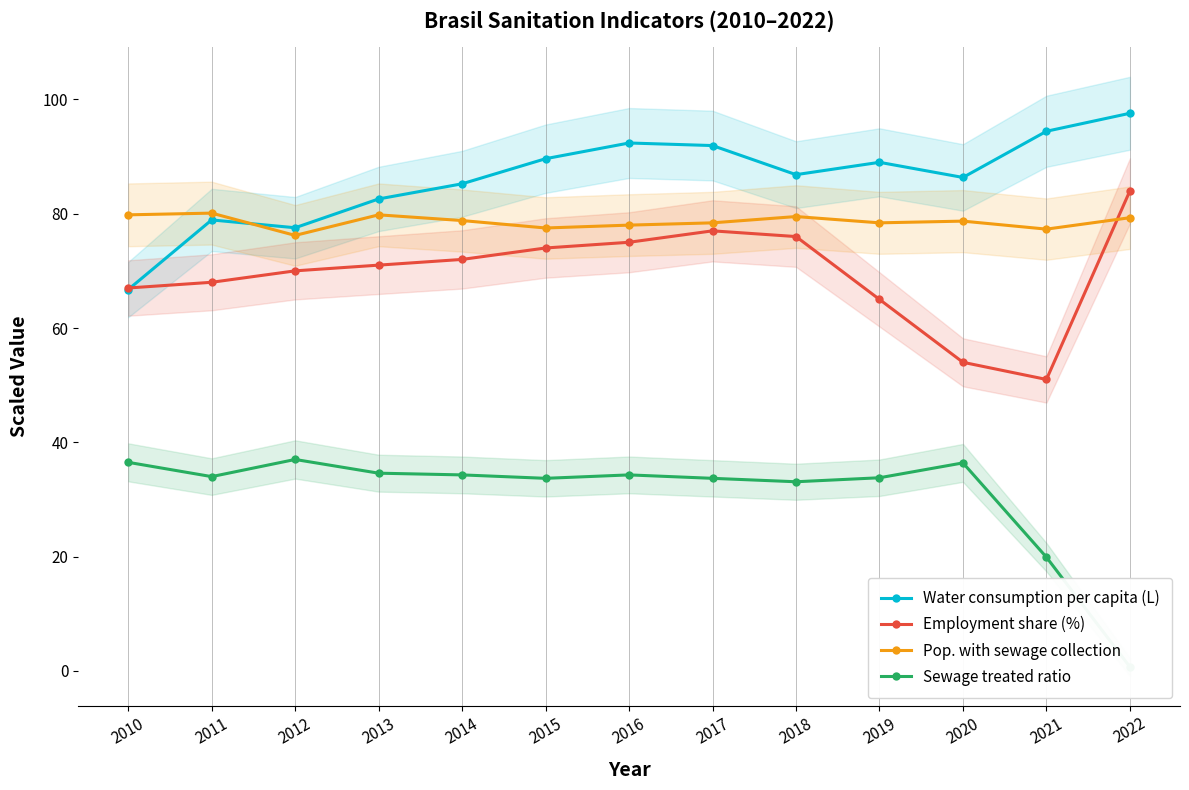

What is the average value of the Pop. with sewage collection series?

78.6